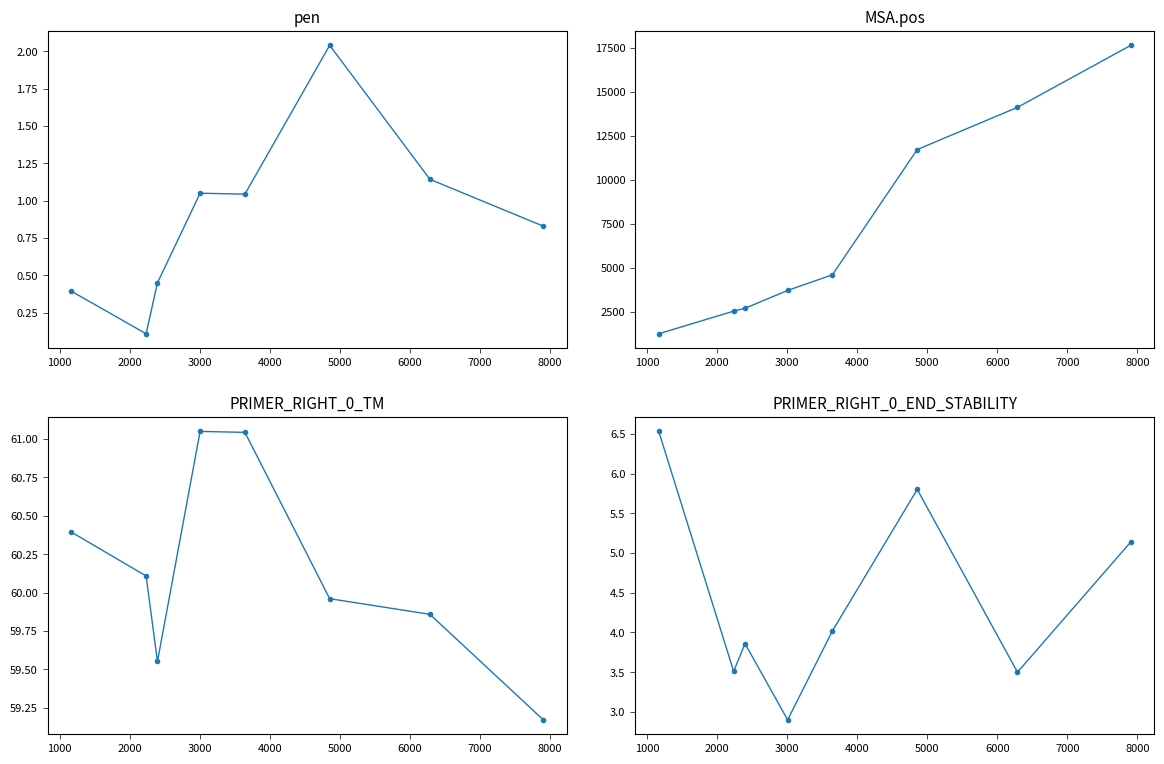

What is the value of the pen point at the 8th from the left?

0.8